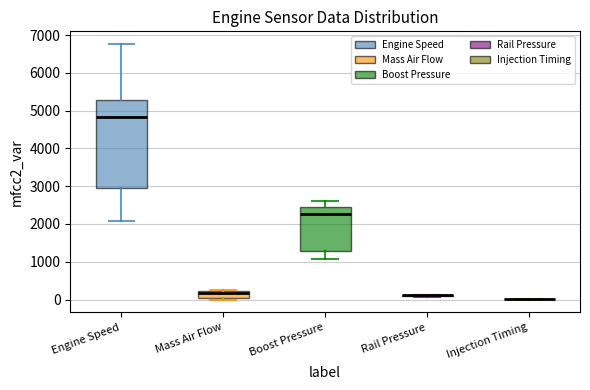

Reading left to right, transcribe this box plot: for each box, give where its median line is, the range the box spans, and where its two whiskers end, as read against the y-axis. The values are not printed on the chart, so give them approximately, as read against the axis.

Engine Speed: median 4800, box 3000 to 5300, whiskers 2100 to 6800
Mass Air Flow: median 200 (just below the box's upper edge), box 0 to 200, whiskers 0 (just below the box's lower edge) to 200
Boost Pressure: median 2300, box 1300 to 2500, whiskers 1100 to 2600
Rail Pressure: box collapsed to a line at 100, whiskers 100 to 100
Injection Timing: box collapsed to a line at 0, whiskers 0 to 0